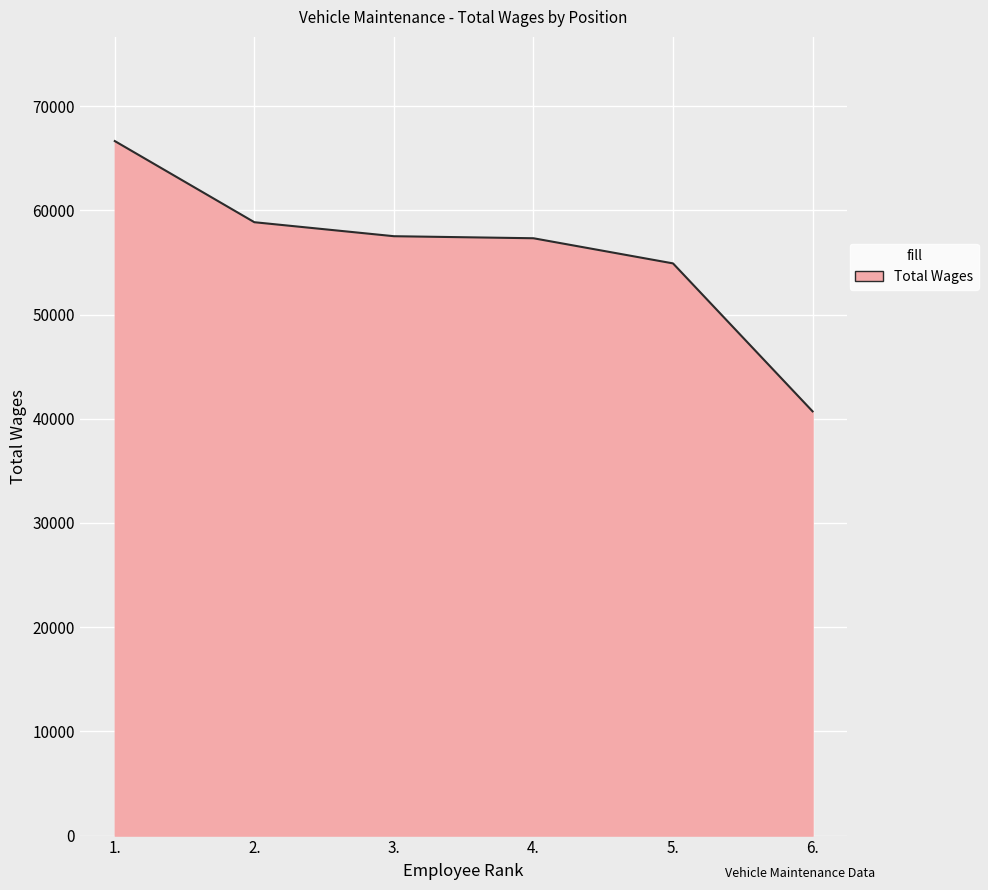

Read the value at 4..

57321